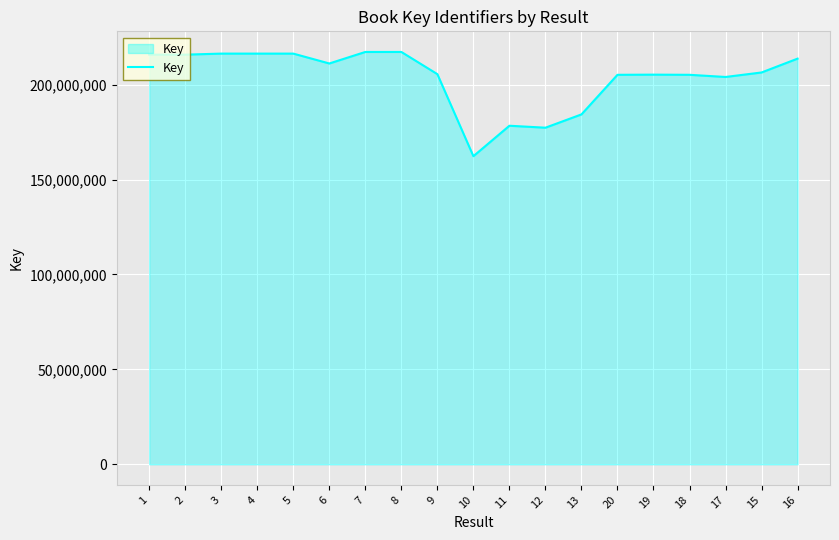

What is the minimum value shown in the chart?

162307404